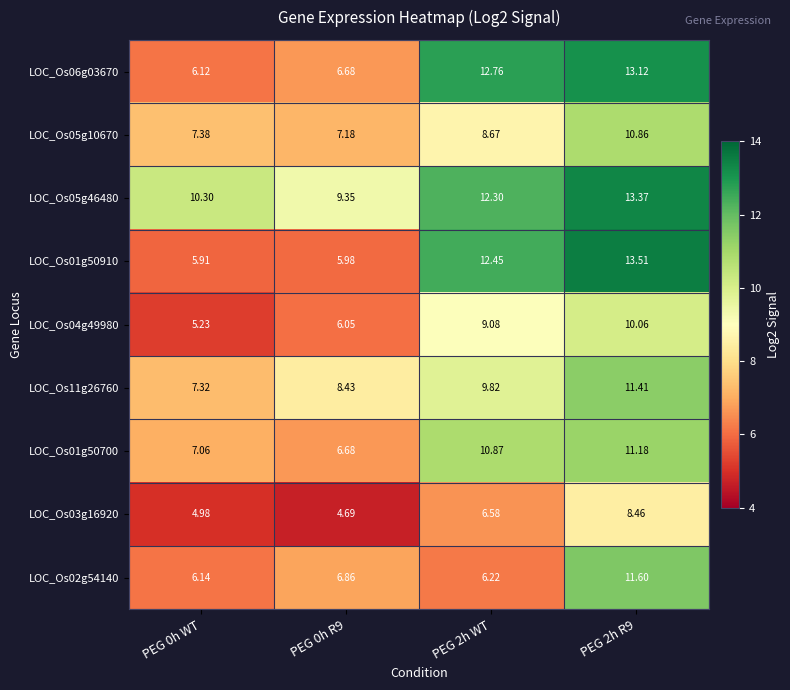

Count the number of data series in this chart.

9